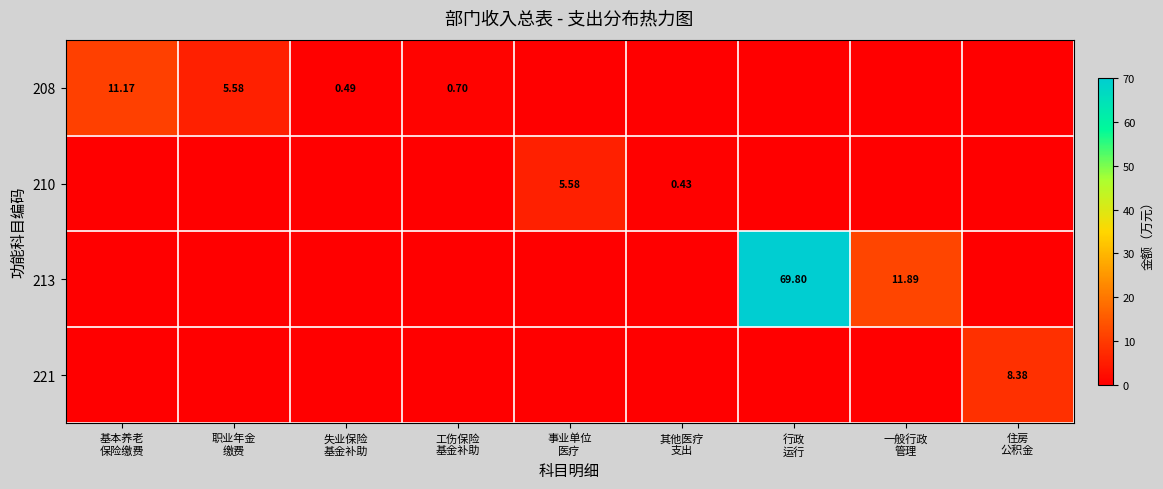

What is the average value of the 208 series?

2.0